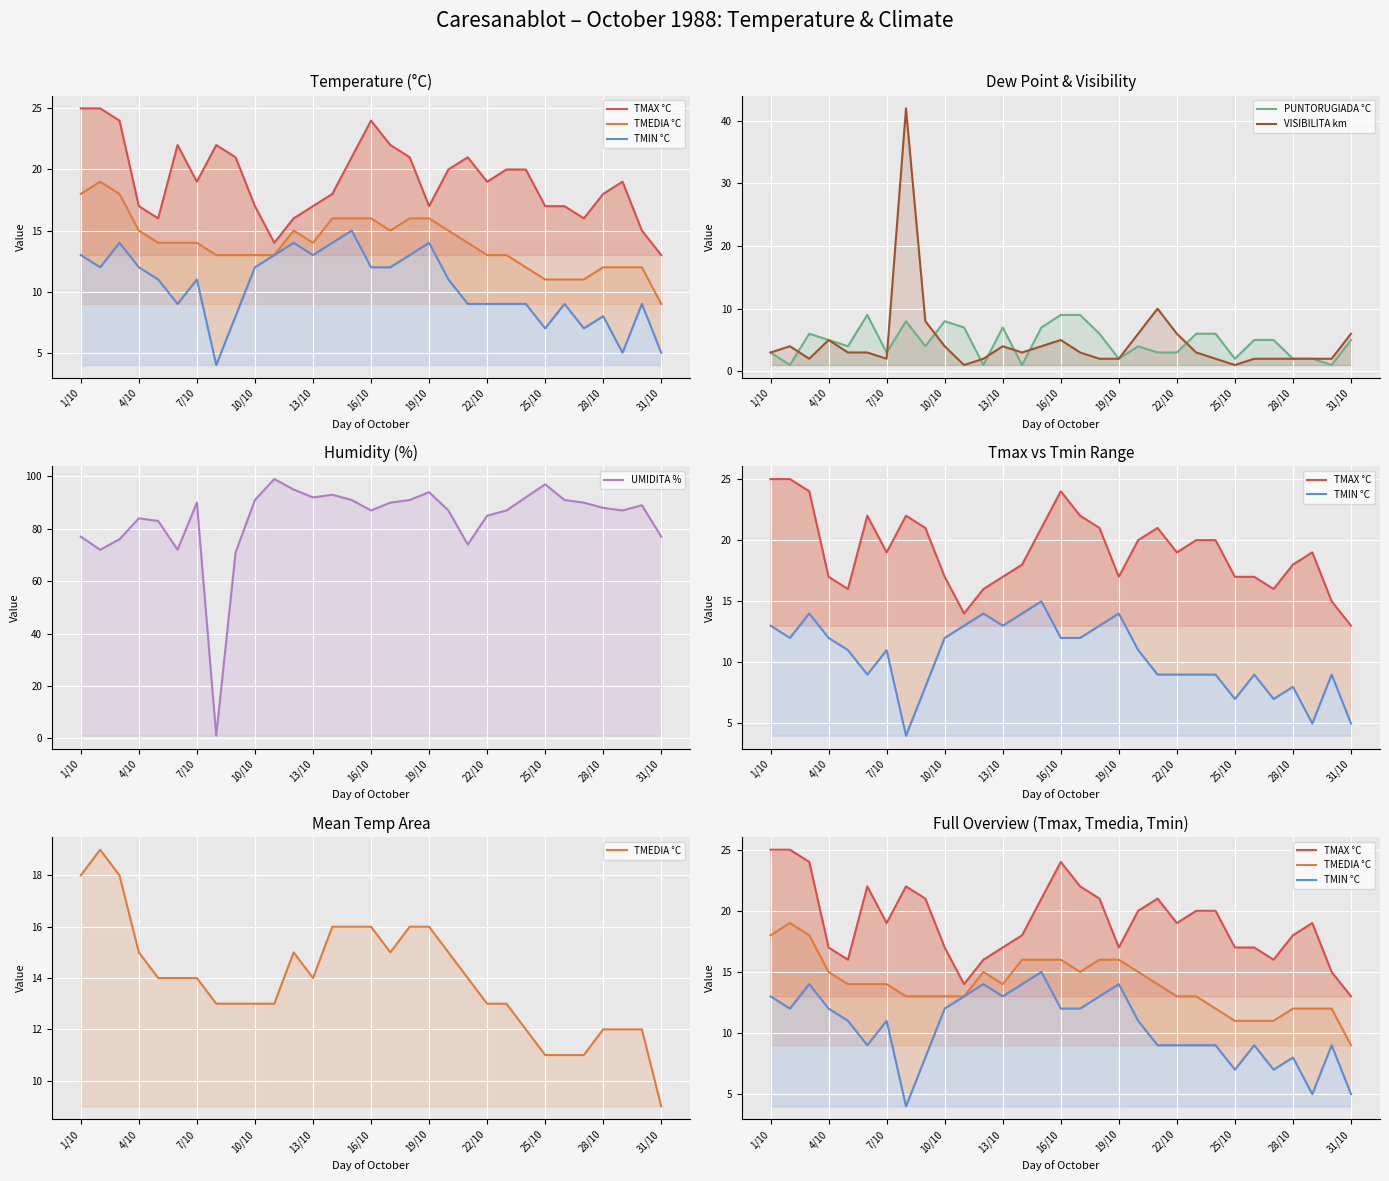

At 4/10, list the series in order from largest to smallest.

UMIDITA %, TMAX °C, TMEDIA °C, TMIN °C, PUNTORUGIADA °C, VISIBILITA km